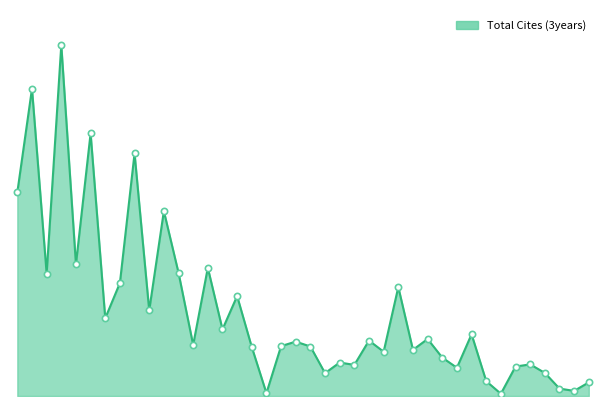

Does the chart display data point markers on the line(s)?

No